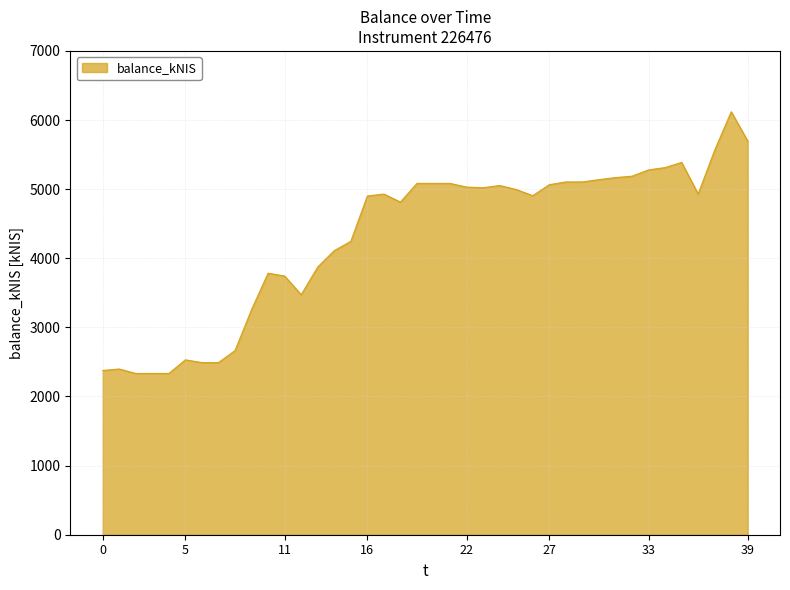

What is the smallest value displayed?

2333.7